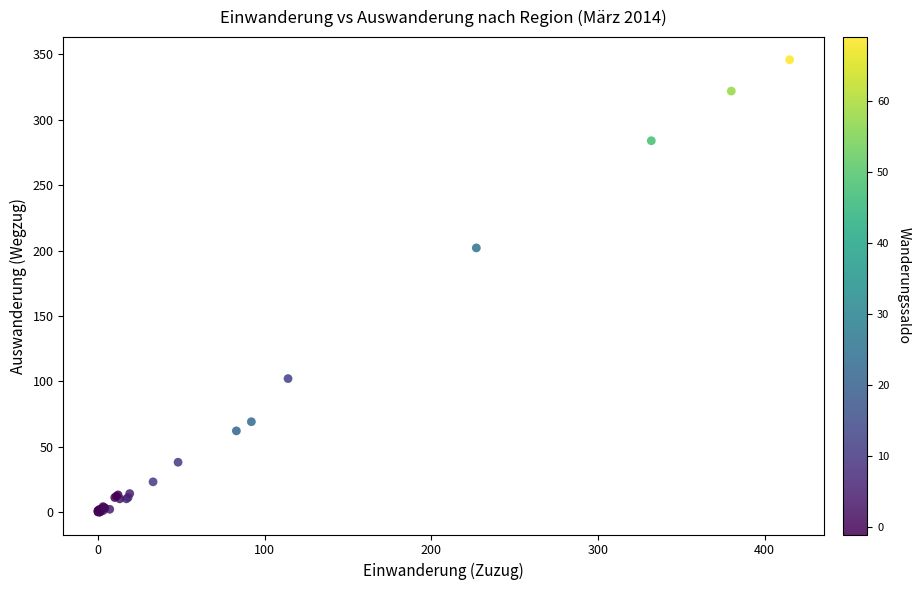

What Y value in the scatter plot is closest to 173?

202